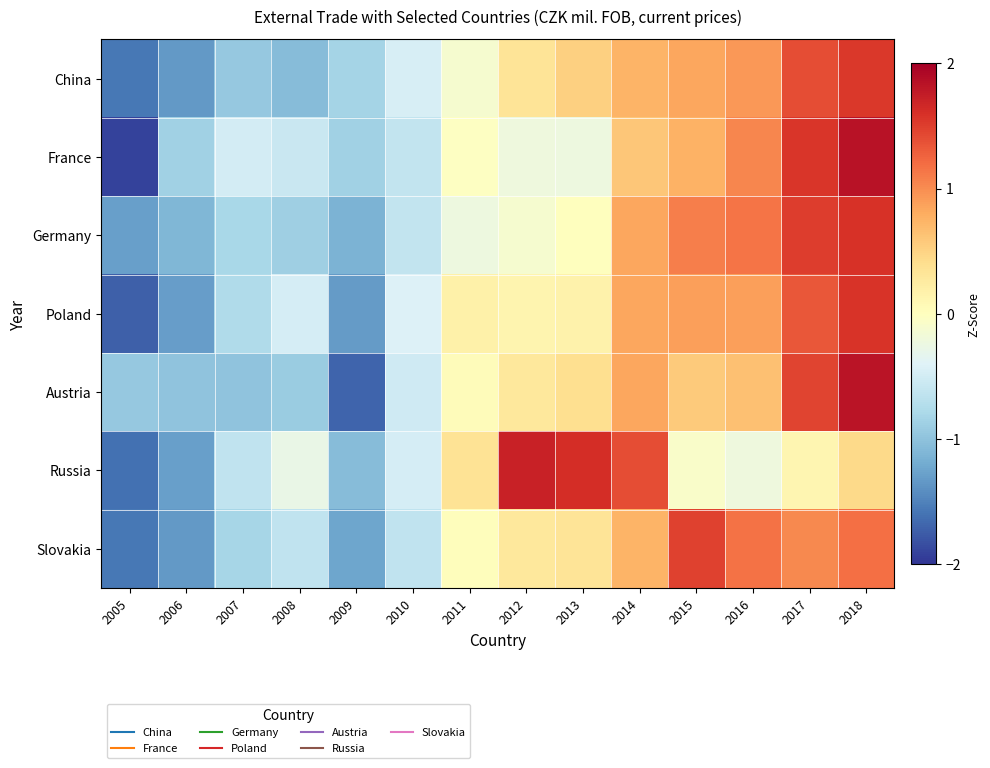

Reading left to right, what are all the values shown in this chart?

China: 2005=-1.6	2006=-1.3	2007=-0.9	2008=-1.0	2009=-0.8	2010=-0.5	2011=-0.1	2012=0.3	2013=0.5	2014=0.7	2015=0.8	2016=0.9	2017=1.4	2018=1.5
France: 2005=-1.9	2006=-0.9	2007=-0.5	2008=-0.6	2009=-0.9	2010=-0.6	2011=-0.0	2012=-0.2	2013=-0.2	2014=0.6	2015=0.8	2016=1.0	2017=1.6	2018=1.8
Germany: 2005=-1.3	2006=-1.1	2007=-0.8	2008=-0.9	2009=-1.1	2010=-0.6	2011=-0.2	2012=-0.1	2013=0.0	2014=0.8	2015=1.1	2016=1.1	2017=1.5	2018=1.6
Poland: 2005=-1.7	2006=-1.3	2007=-0.8	2008=-0.5	2009=-1.3	2010=-0.4	2011=0.2	2012=0.1	2013=0.2	2014=0.8	2015=0.9	2016=0.9	2017=1.3	2018=1.6
Austria: 2005=-0.9	2006=-1.0	2007=-1.0	2008=-0.9	2009=-1.7	2010=-0.5	2011=0.0	2012=0.3	2013=0.4	2014=0.8	2015=0.6	2016=0.7	2017=1.5	2018=1.8
Russia: 2005=-1.6	2006=-1.3	2007=-0.6	2008=-0.3	2009=-1.1	2010=-0.5	2011=0.4	2012=1.7	2013=1.6	2014=1.4	2015=-0.1	2016=-0.2	2017=0.1	2018=0.4
Slovakia: 2005=-1.6	2006=-1.3	2007=-0.8	2008=-0.6	2009=-1.2	2010=-0.6	2011=0.0	2012=0.3	2013=0.3	2014=0.7	2015=1.5	2016=1.2	2017=1.0	2018=1.2